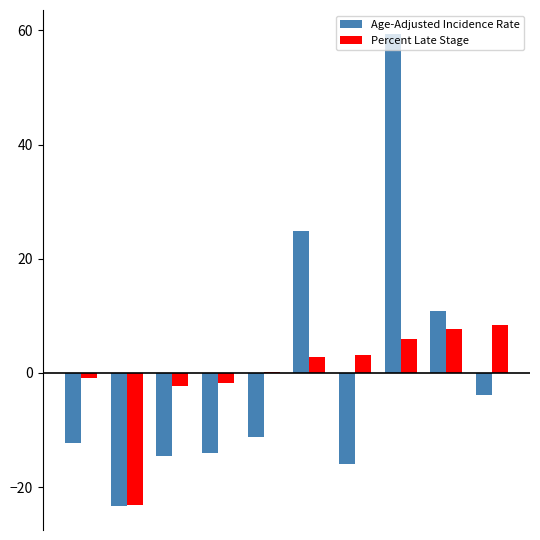

What is the highest value of the Age-Adjusted Incidence Rate series?

59.4